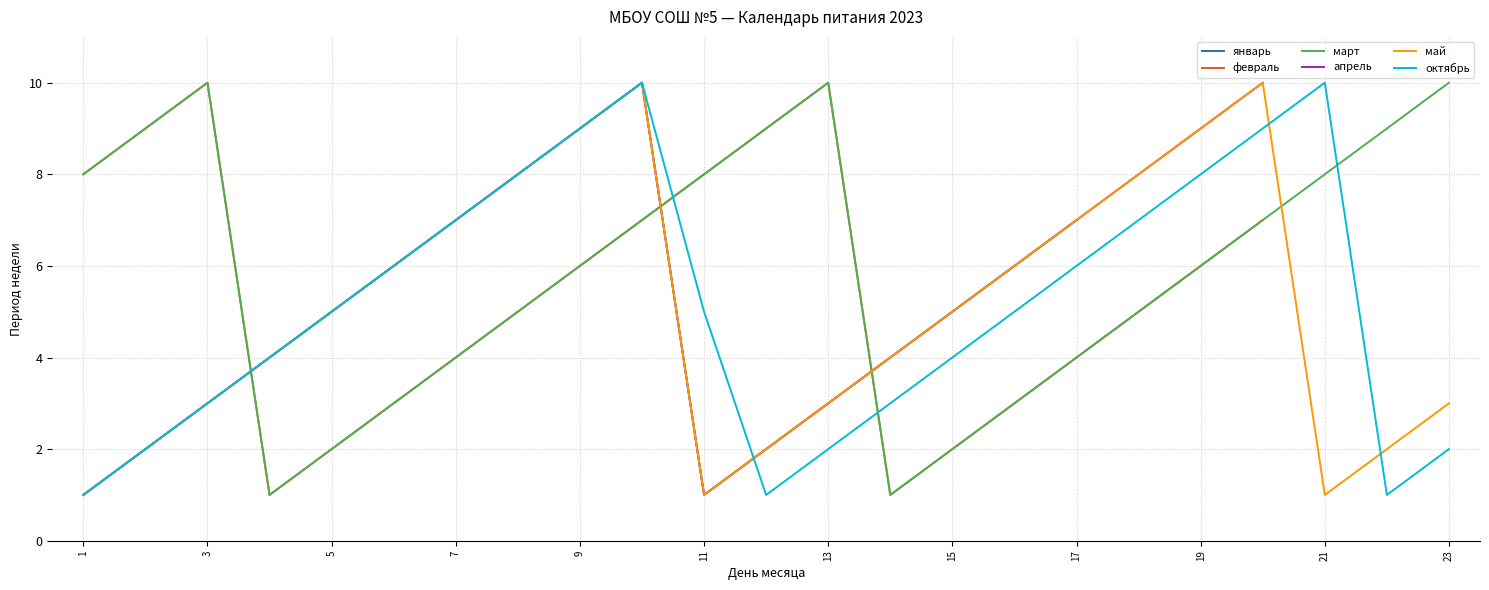

What are all the series names shown in the legend?

январь, февраль, март, апрель, май, октябрь